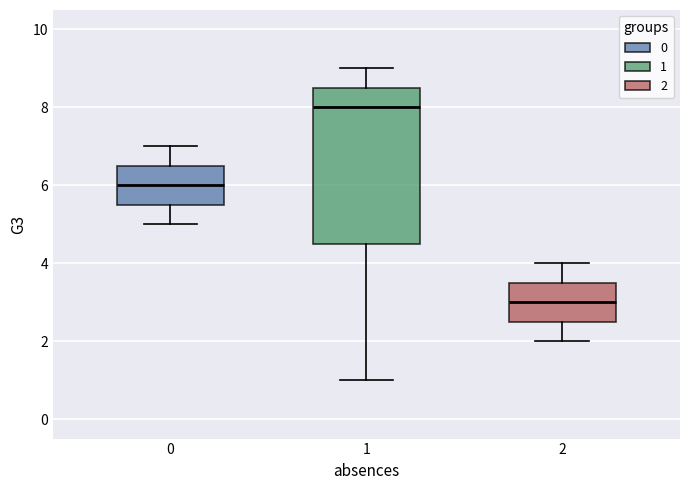

Where does the median line of the box at x = 0 sit on the y-axis? The values are not printed on the chart, so give them approximately, as read against the axis.

6.0